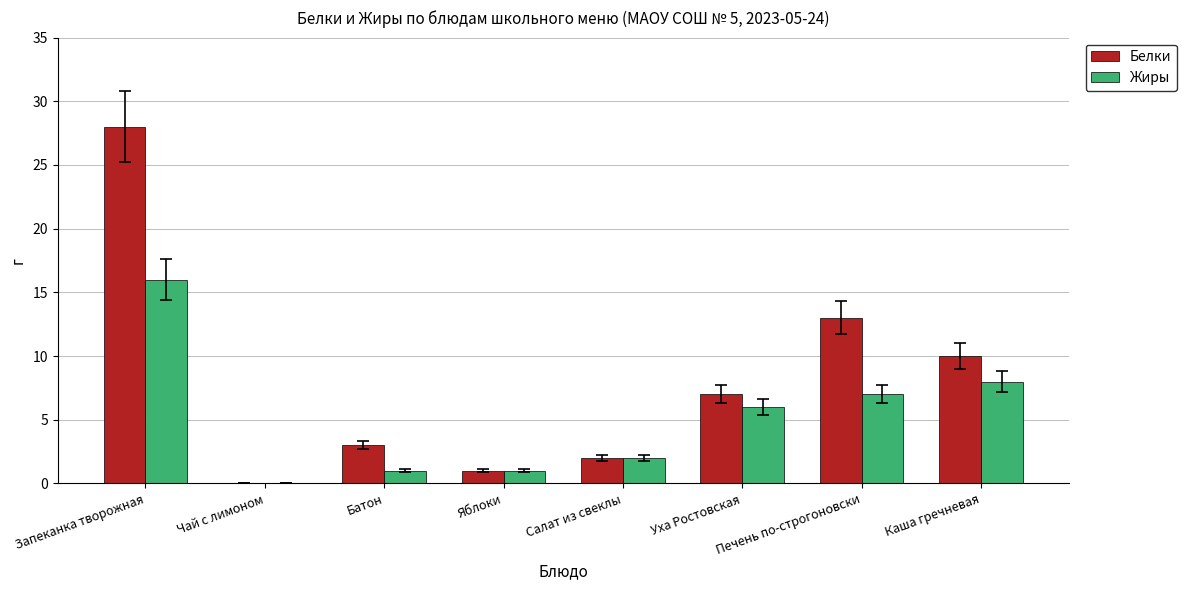

Reading left to right, extract all data points from this chart.

Белки: Запеканка творожная=28	Чай с лимоном=0	Батон=3	Яблоки=1	Салат из свеклы=2	Уха Ростовская=7	Печень по-строгоновски=13	Каша гречневая=10
Жиры: Запеканка творожная=16	Чай с лимоном=0	Батон=1	Яблоки=1	Салат из свеклы=2	Уха Ростовская=6	Печень по-строгоновски=7	Каша гречневая=8